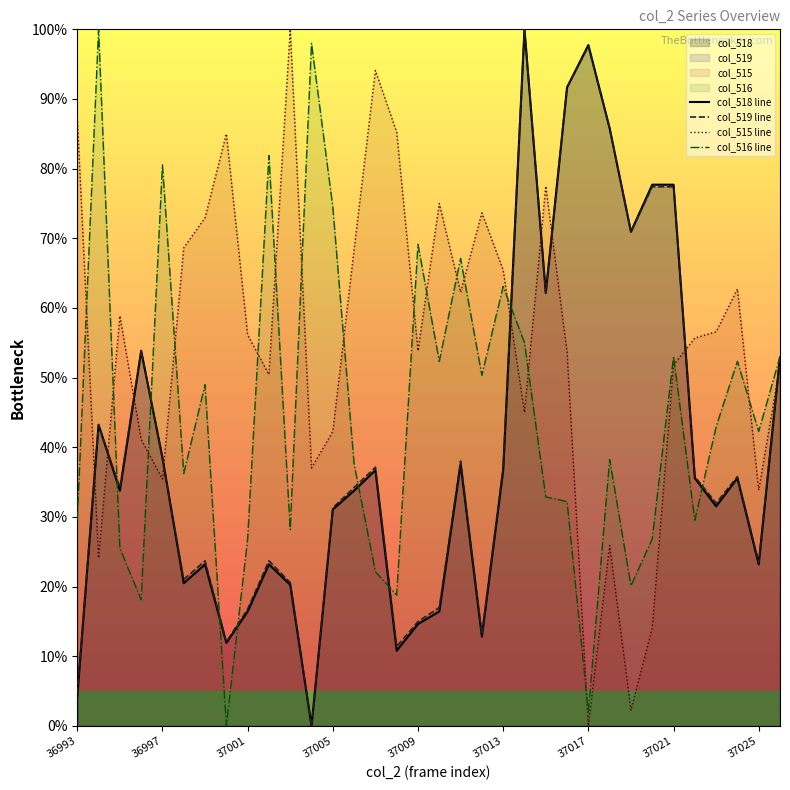

True or false: col_518 line and col_516 line intersect in this chart.

True